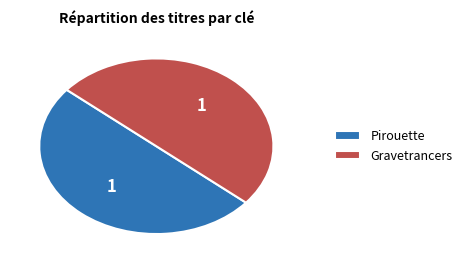

How many slices are in this pie chart?

2